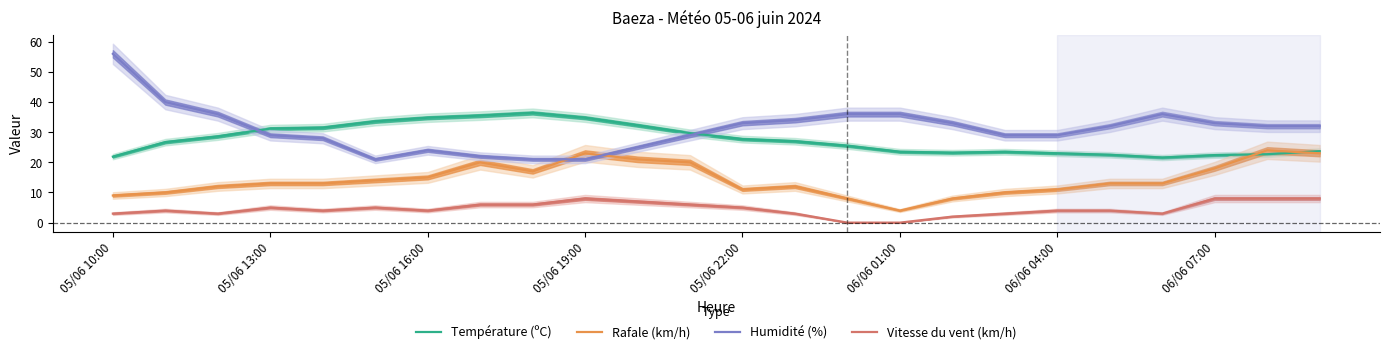

Reading left to right, transcribe all the data shown in this chart.

Température (ºC): 21.9	26.7	28.6	31.2	31.5	33.6	34.8	35.5	36.4	34.8	32.3	29.7	27.7	27.0	25.5	23.5	23.2	23.5	23.0	22.5	21.6	22.4	22.7	23.7
Rafale (km/h): 9.0	10.0	12.0	13.0	13.0	14.0	15.0	20.0	17.0	23.0	21.0	20.0	11.0	12.0	8.0	4.0	8.0	10.0	11.0	13.0	13.0	18.0	24.0	23.0
Humidité (%): 56.0	40.0	36.0	29.0	28.0	21.0	24.0	22.0	21.0	21.0	25.0	29.0	33.0	34.0	36.0	36.0	33.0	29.0	29.0	32.0	36.0	33.0	32.0	32.0
Vitesse du vent (km/h): 3.0	4.0	3.0	5.0	4.0	5.0	4.0	6.0	6.0	8.0	7.0	6.0	5.0	3.0	0.0	0.0	2.0	3.0	4.0	4.0	3.0	8.0	8.0	8.0